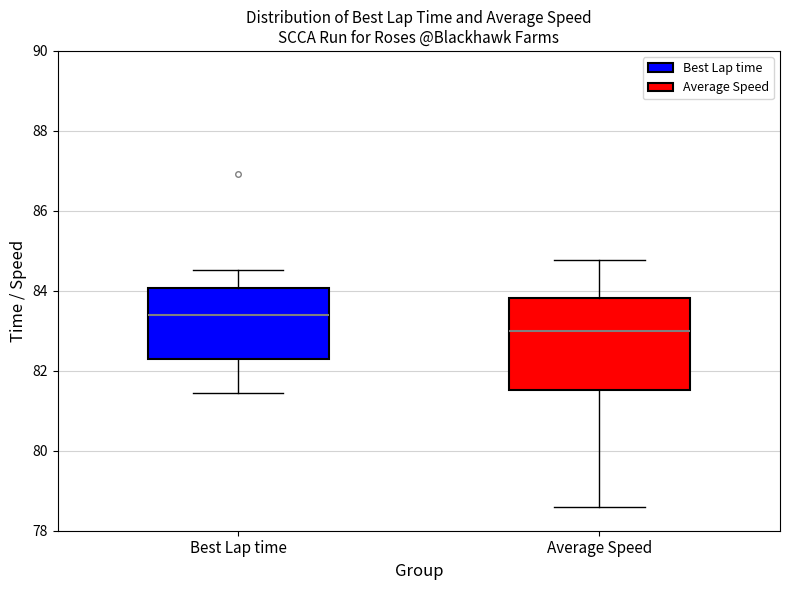

Which box's median line is the lowest?

Average Speed